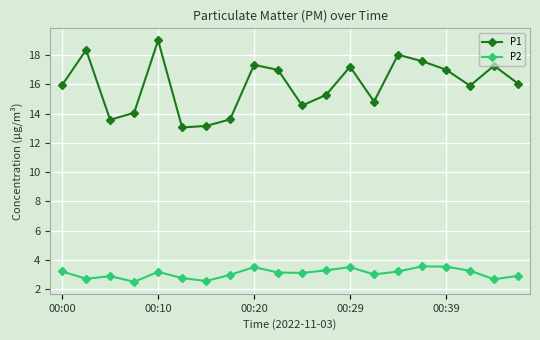

What is the difference between the second highest and second lowest values in the P1 series?

5.2